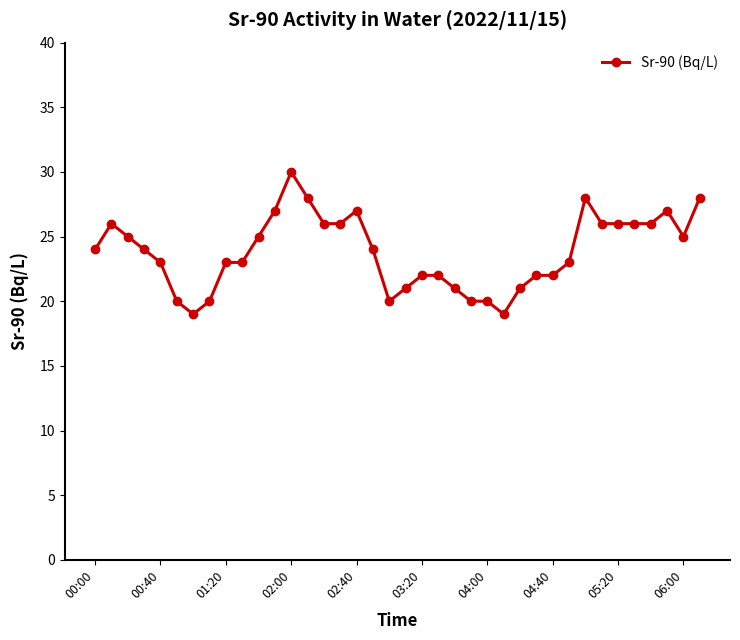

What is the difference between the maximum and minimum values?

11